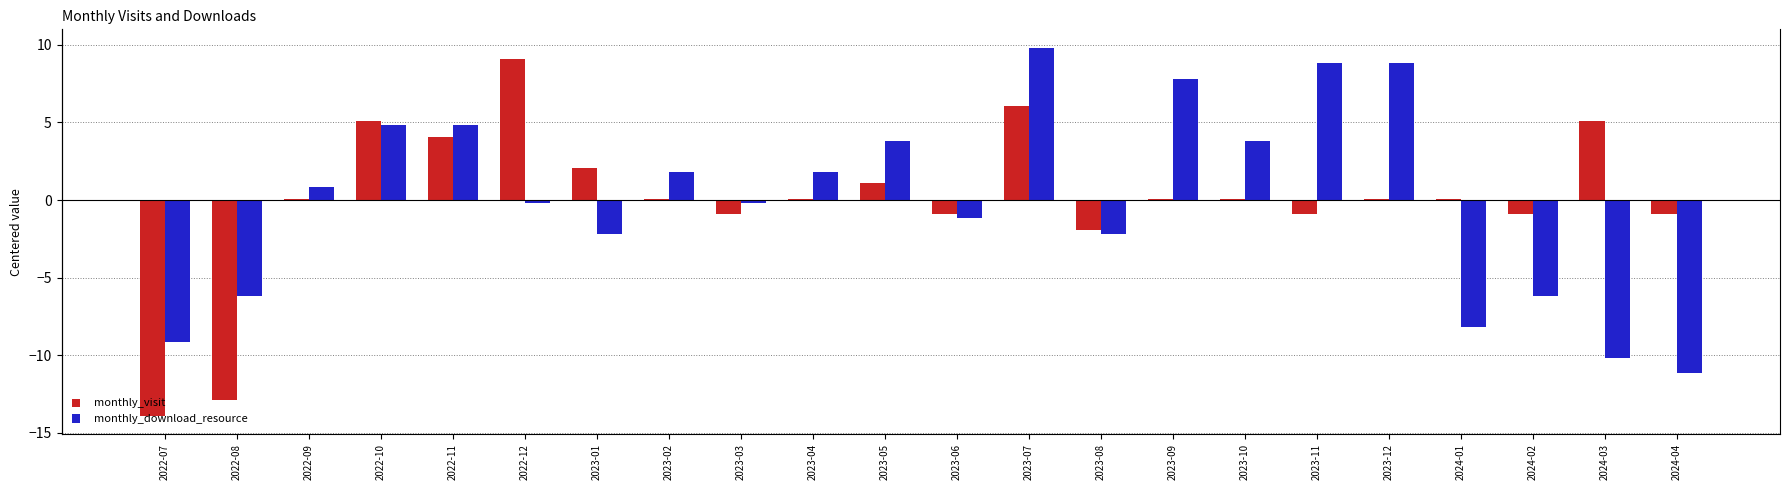

Between 2023-07 and 2023-09, which series saw the biggest shift?

monthly_visit